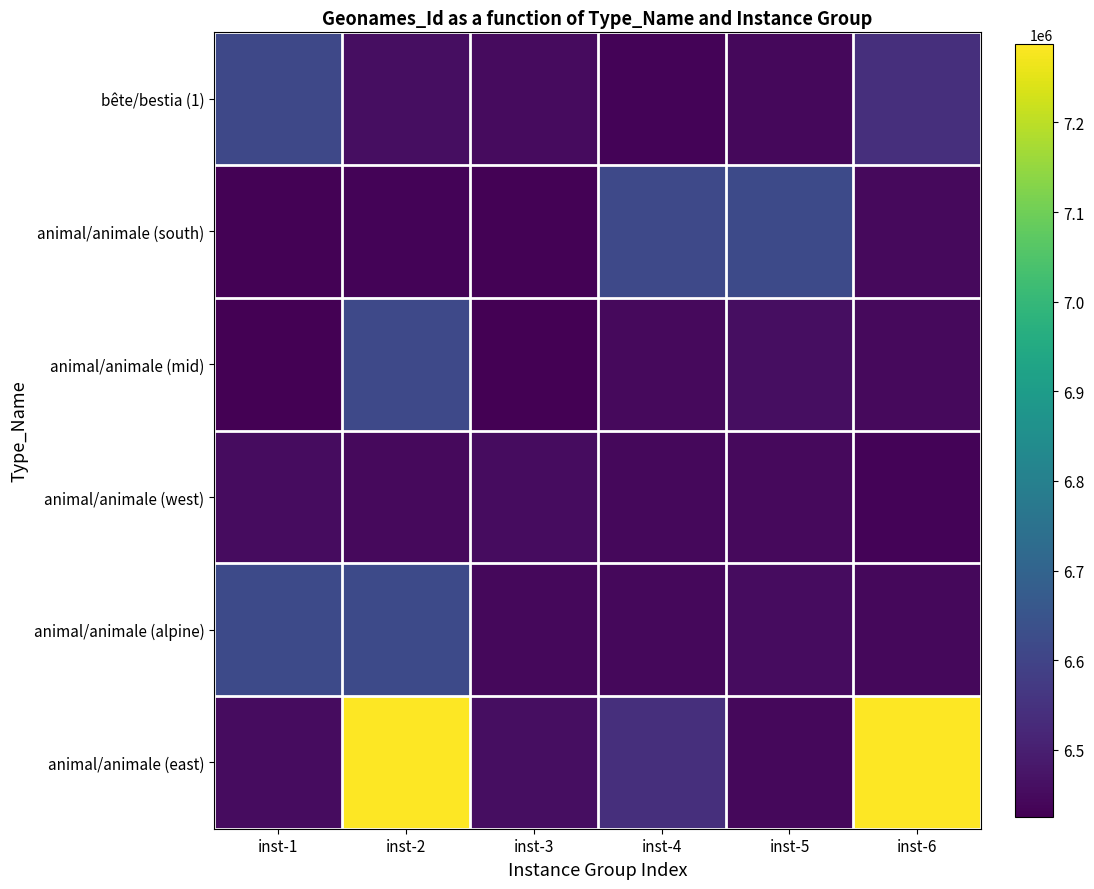

At which category is the sum across all series the highest?

inst-2